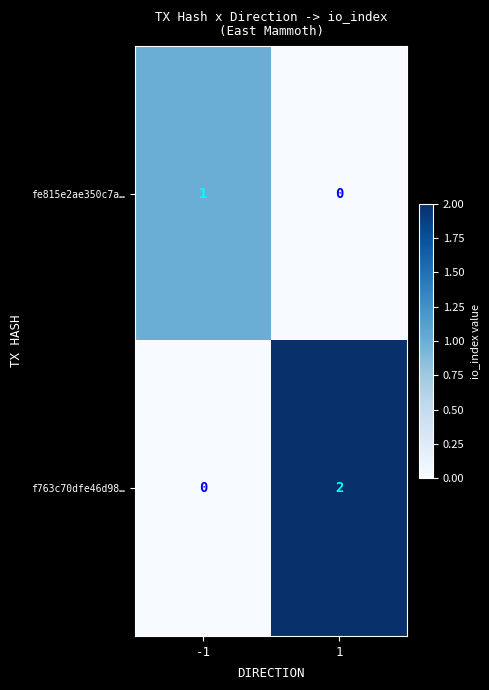

Reading left to right, extract all data points from this chart.

fe815e2ae350c7a…: -1=1	1=0
f763c70dfe46d98…: -1=0	1=2